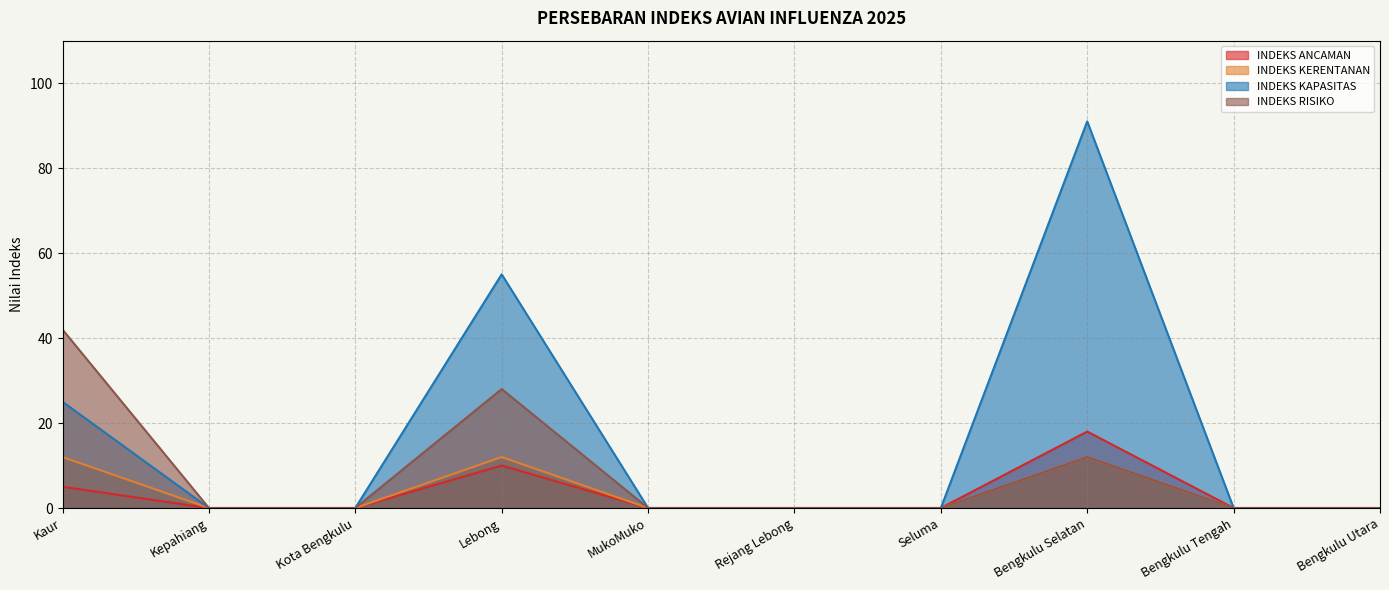

Where is the first local maximum for INDEKS KERENTANAN?

Lebong